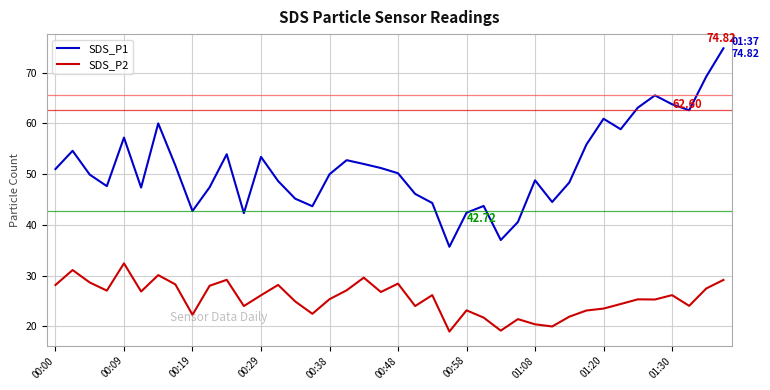

Which series has the widest spread of values?

SDS_P1